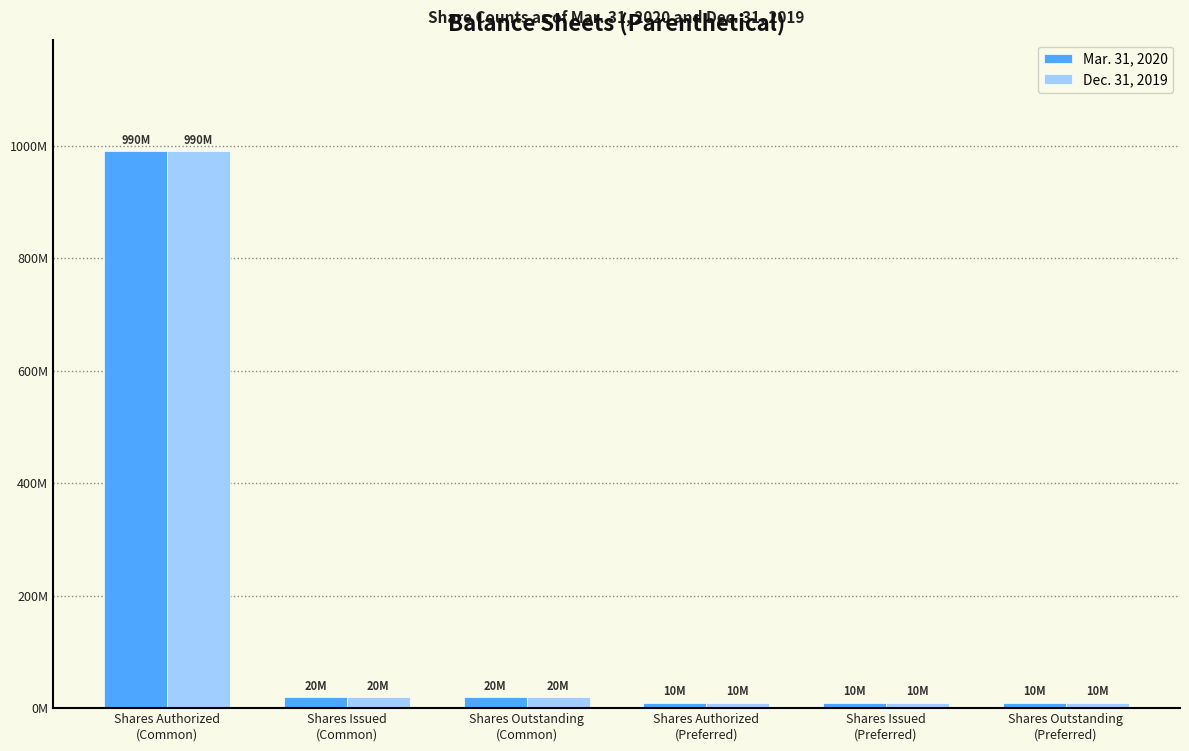

Which series has the largest total across all categories?

Mar. 31, 2020